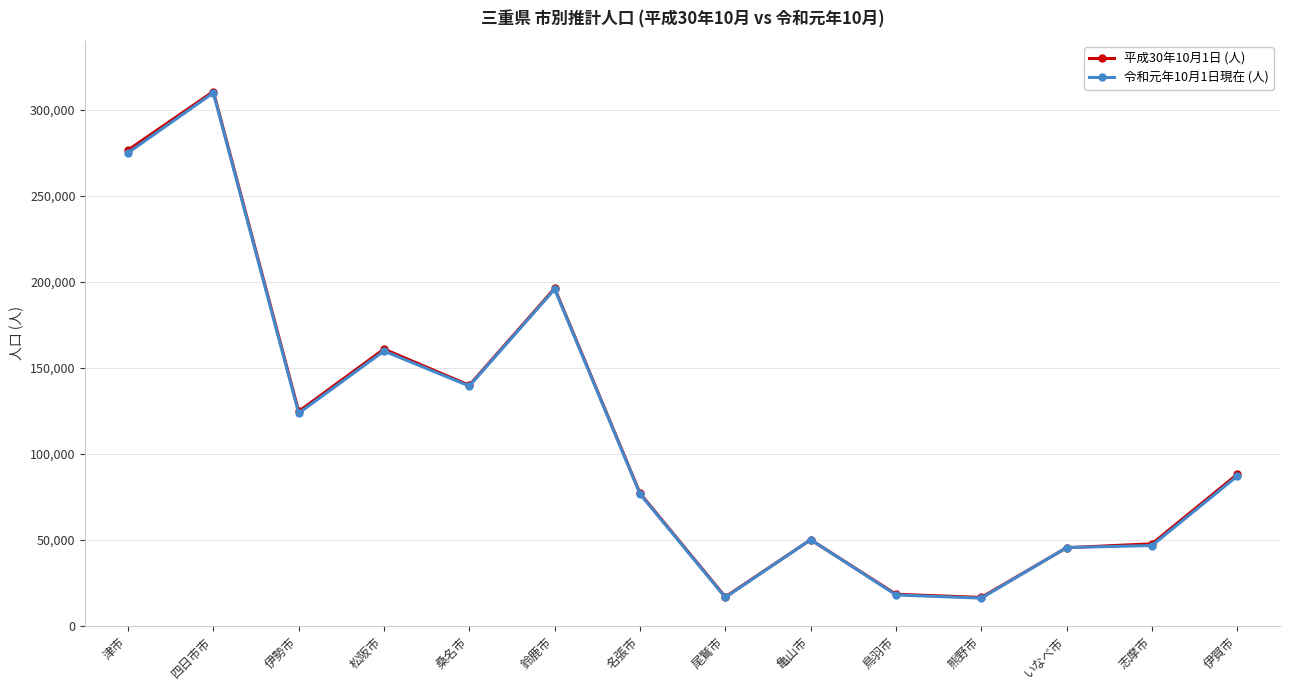

What is the minimum value shown in the chart?

16060